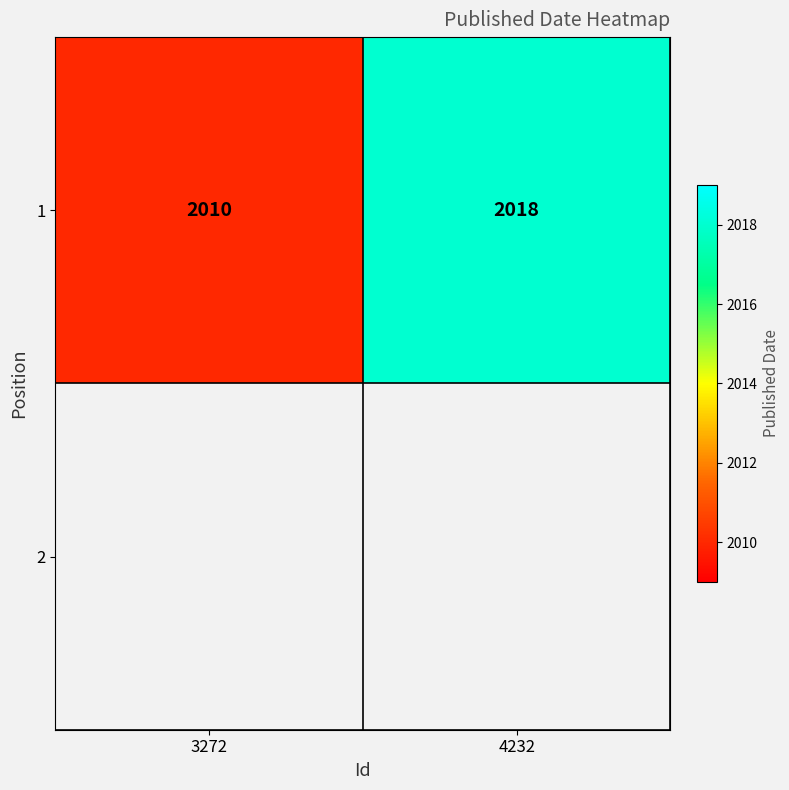

Which has a higher value, 4232 or 3272?

4232